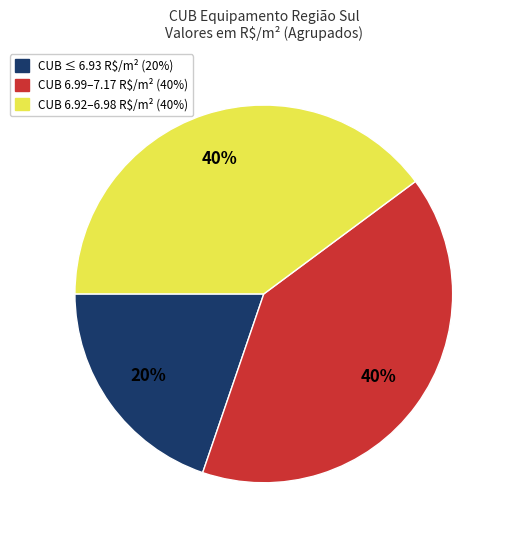

Is there a majority slice in this chart?

No